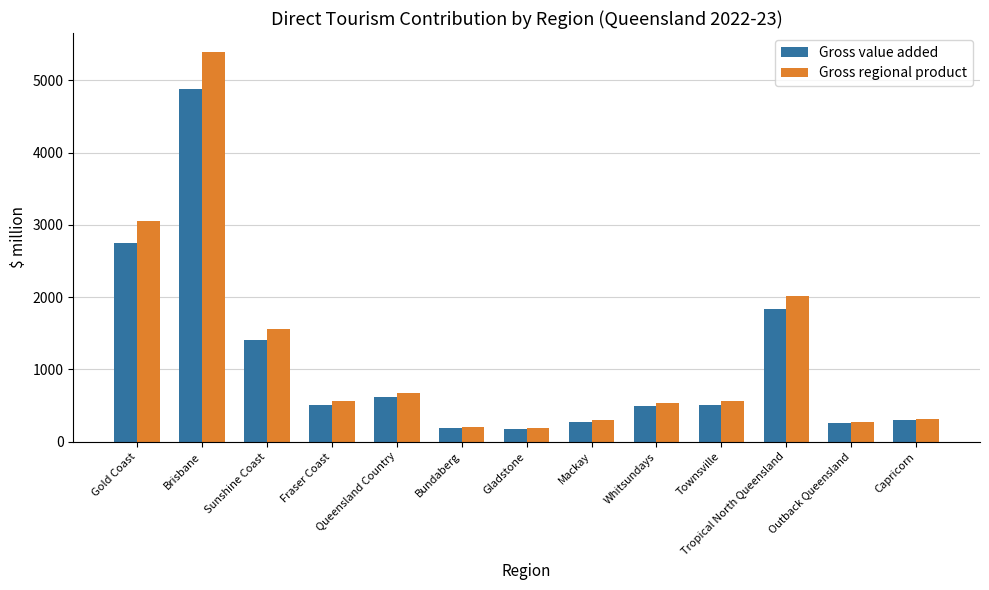

Rank the series by their average value, from lowest to highest.

Gross value added, Gross regional product